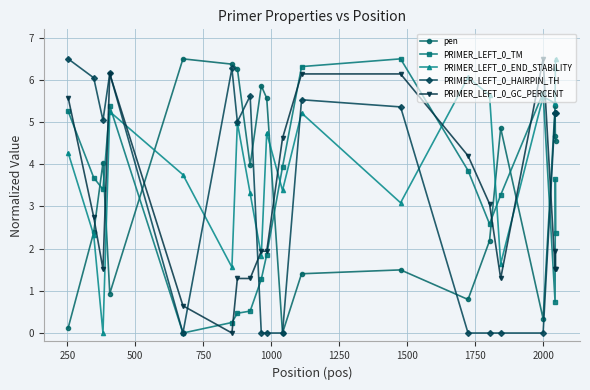

True or false: PRIMER_LEFT_0_GC_PERCENT and PRIMER_LEFT_0_TM intersect in this chart.

True